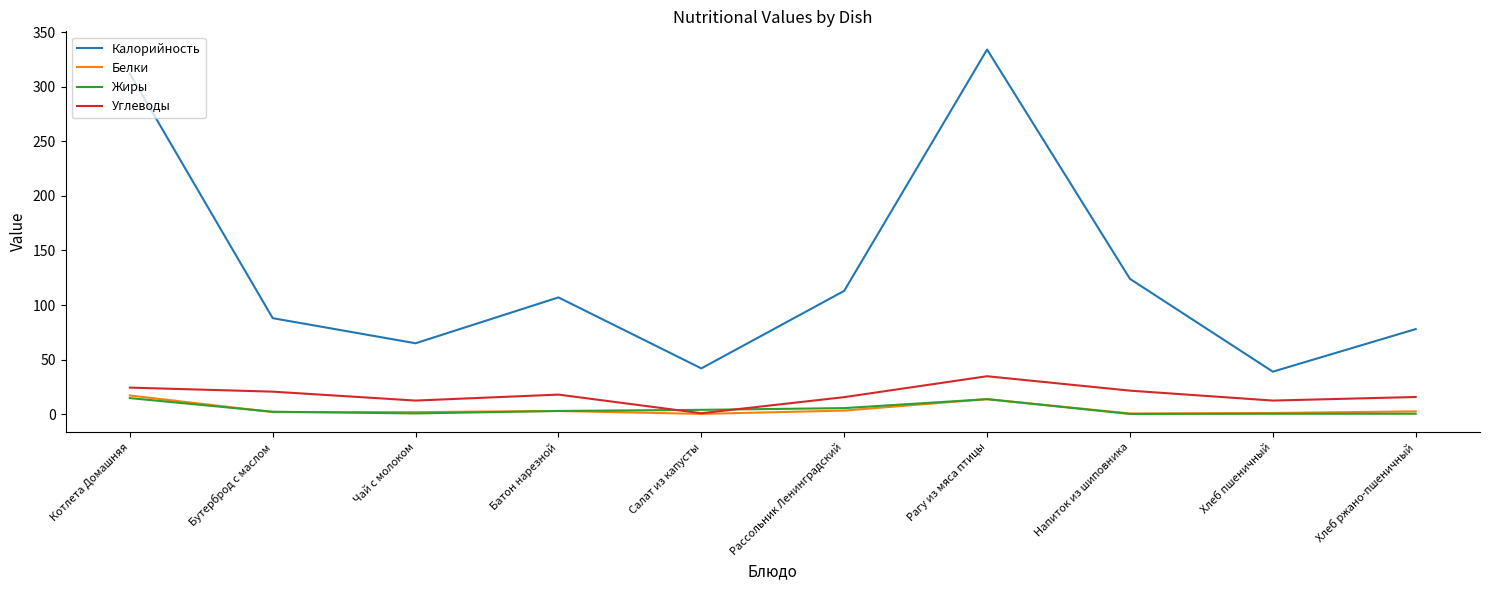

The Углеводы series shows 49.3 at Рагу из мяса птицы. True or false?

False